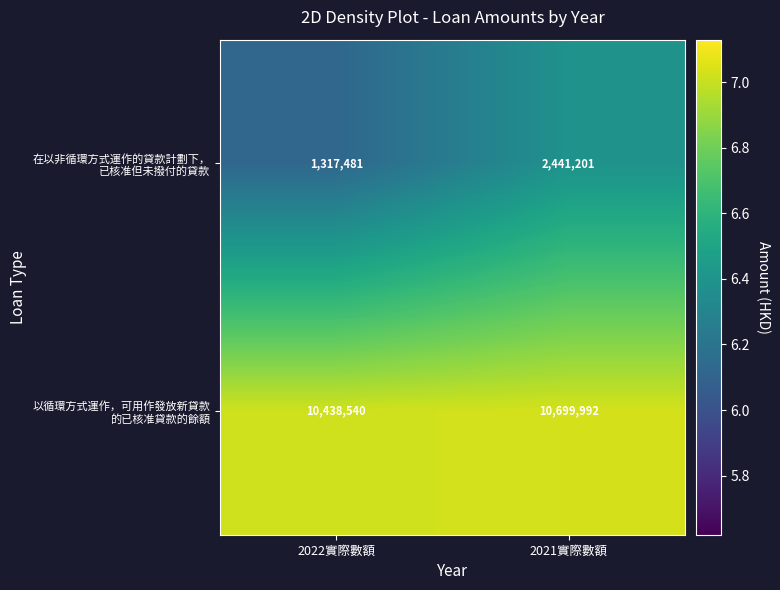

What is the maximum value shown in the chart?

10699992